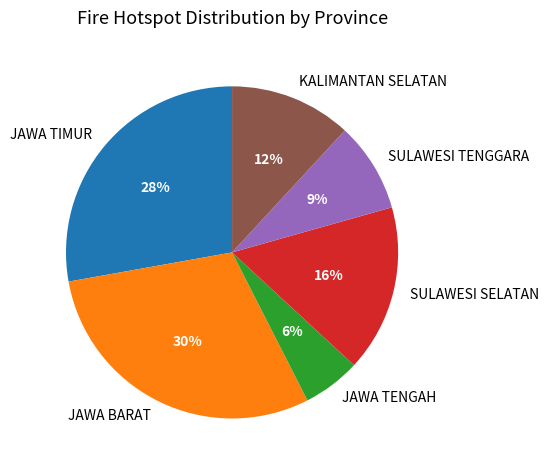

The SULAWESI TENGGARA slice represents 9% of the pie. True or false?

True